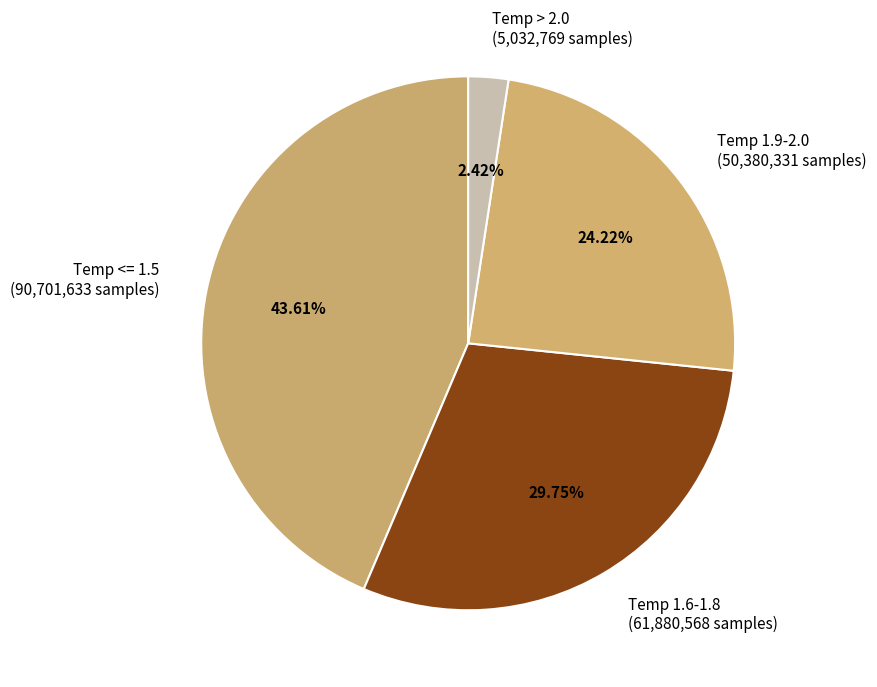

Combined, do Temp 1.6-1.8 (61,880,568 samples) and Temp > 2.0 (5,032,769 samples) account for over 50%?

No